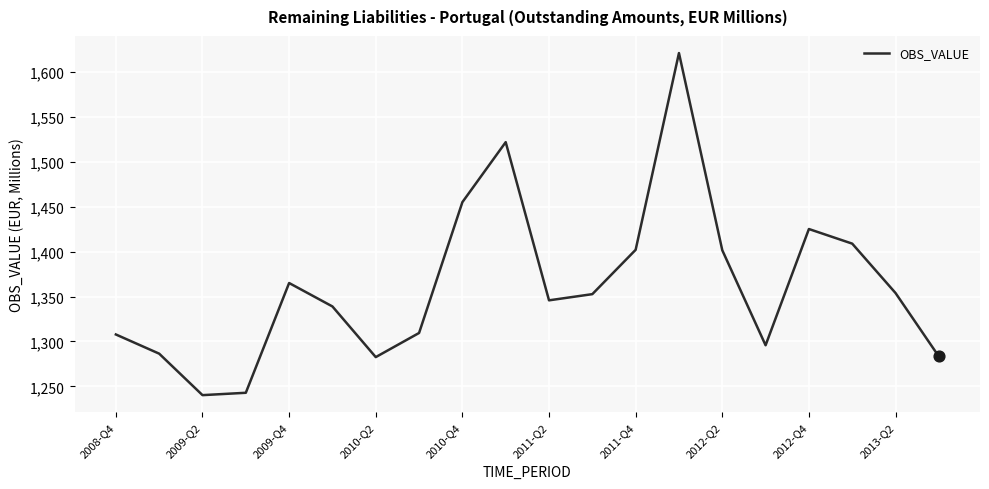

What is the greatest value displayed?

1620.9